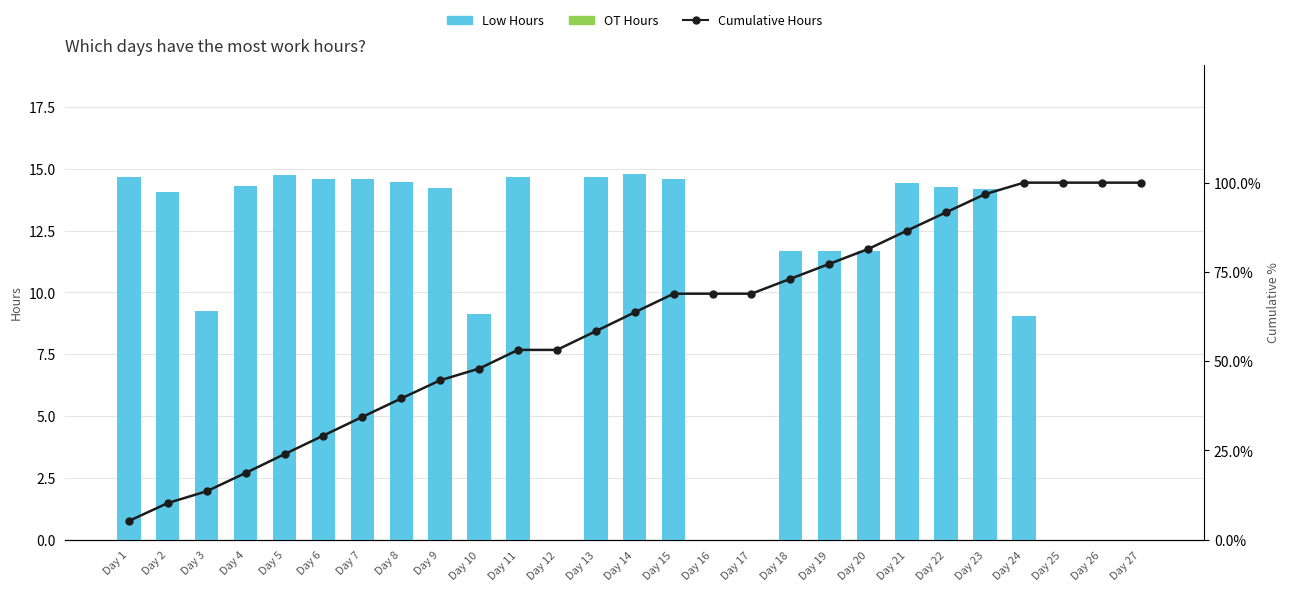

What are all the series names shown in the legend?

Low Hours, OT Hours, Cumulative Hours